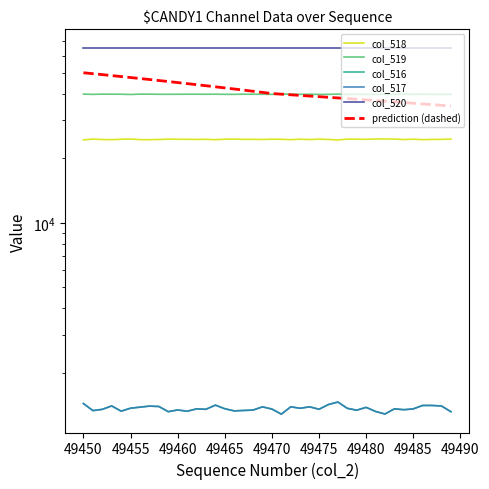

How many lines are shown in the chart?

6